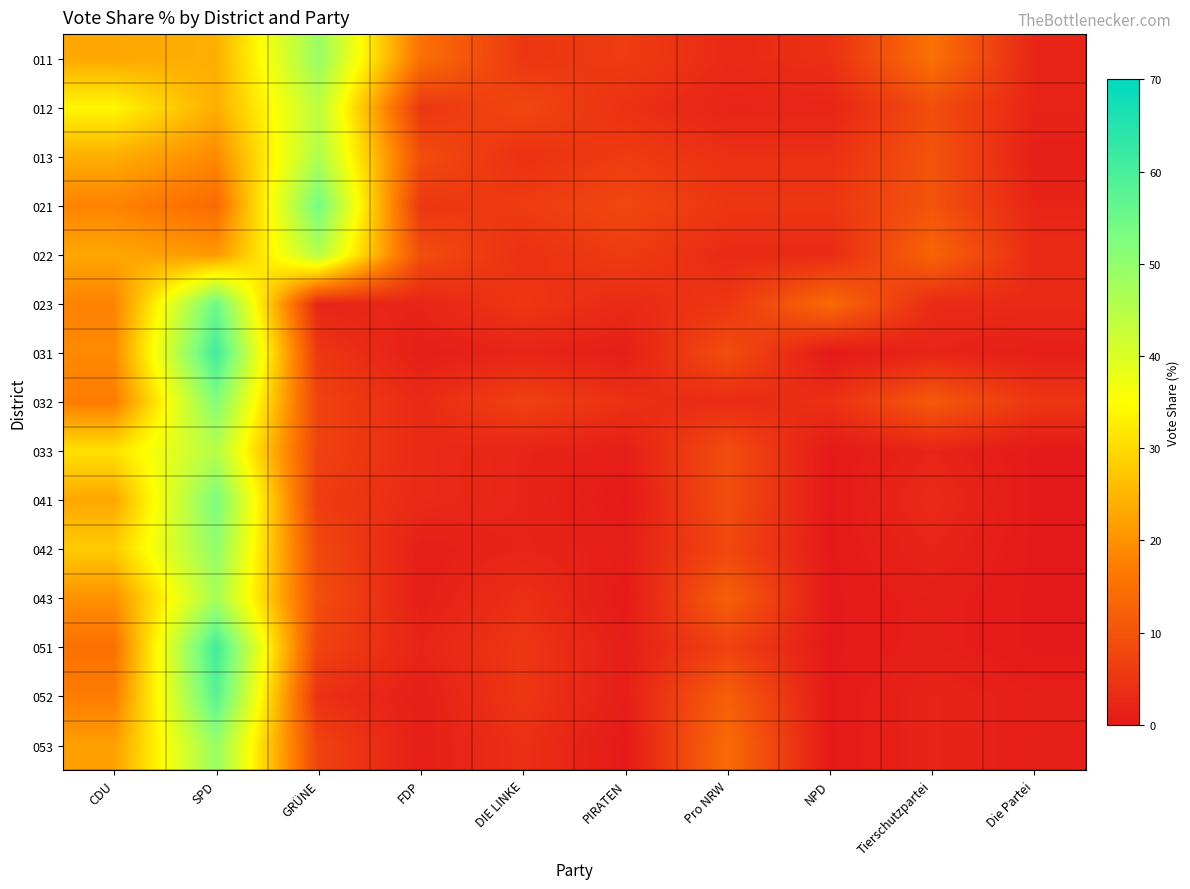

How many categories are shown in the chart?

10